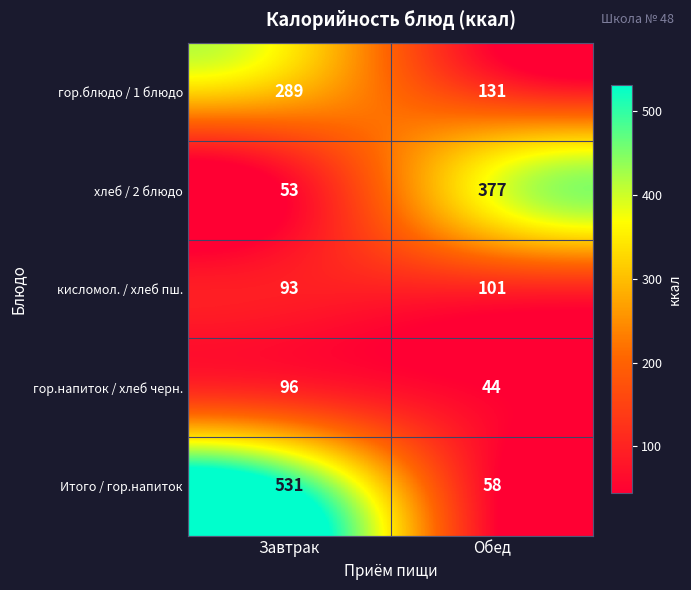

Rank the series at Завтрак from lowest to highest value.

хлеб / 2 блюдо, кисломол. / хлеб пш., гор.напиток / хлеб черн., гор.блюдо / 1 блюдо, Итого / гор.напиток